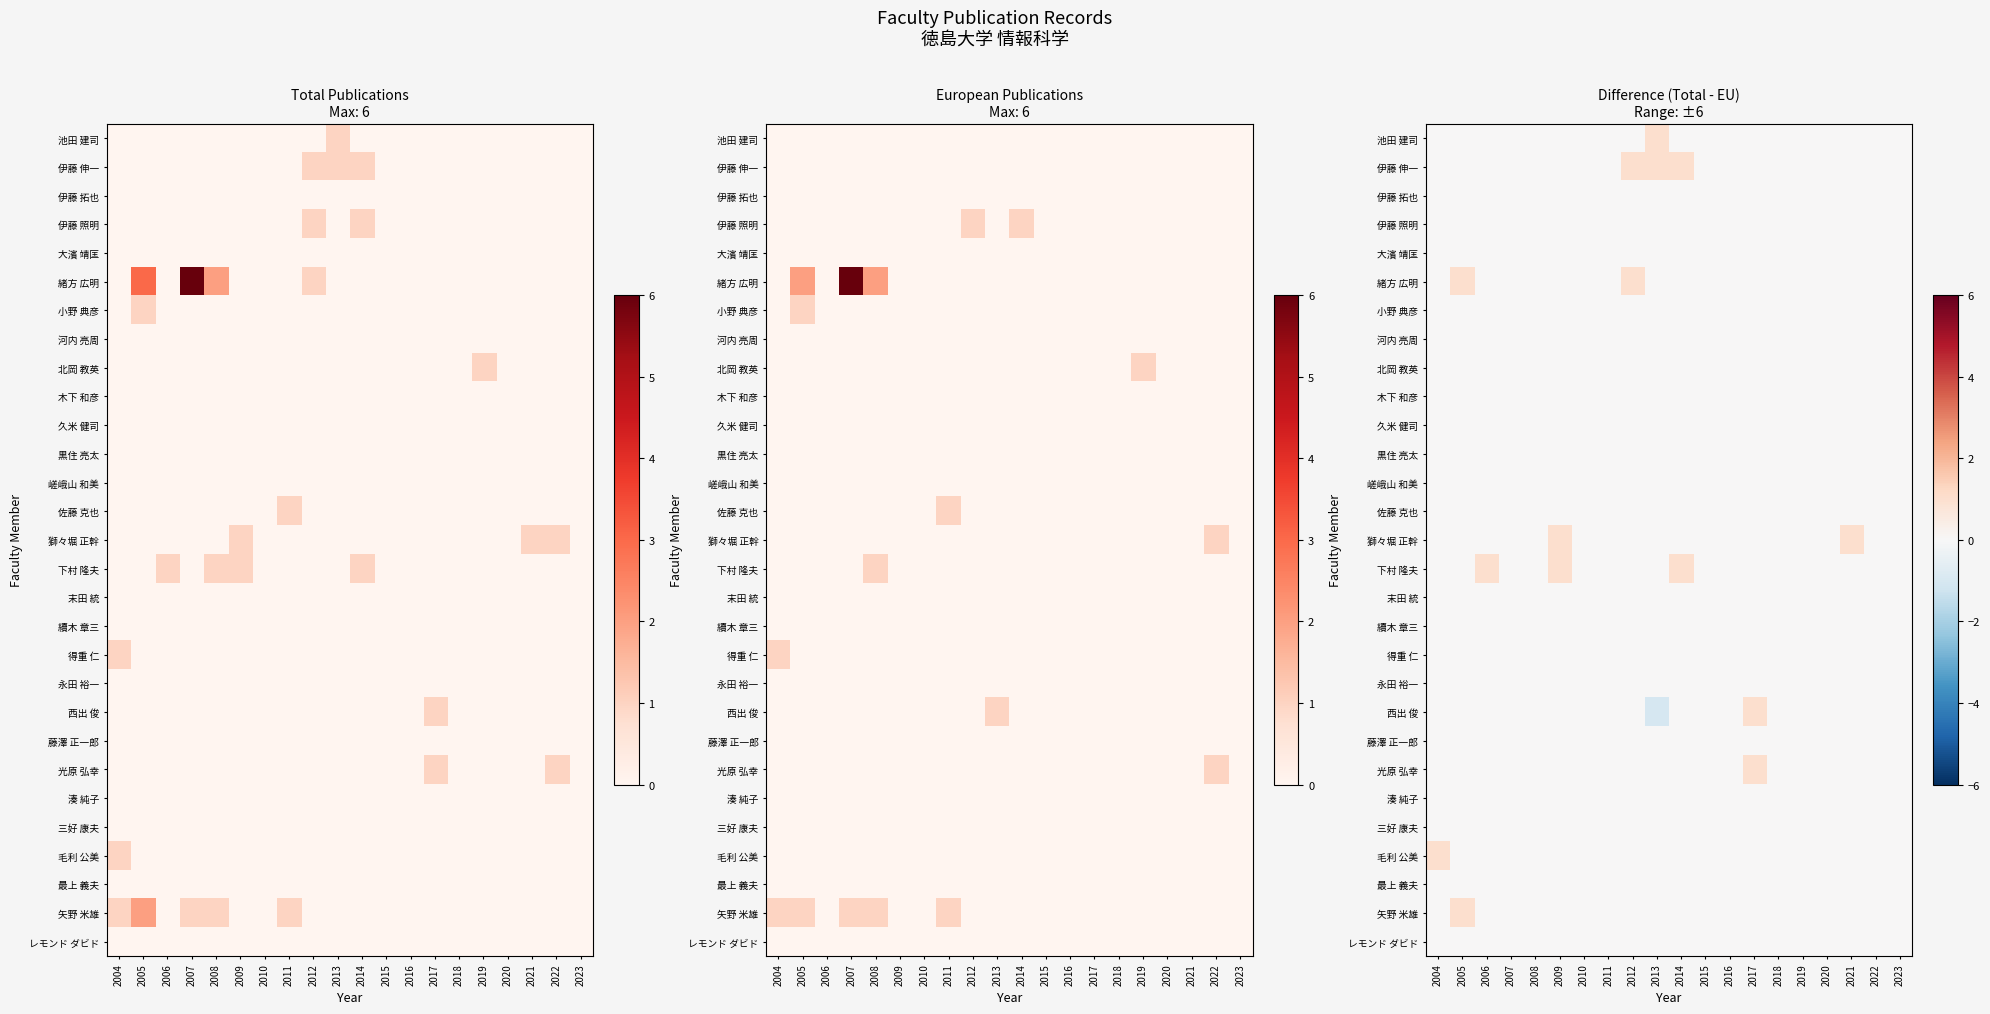

Which series changed the most between 2005 and 2006?

緒方 広明